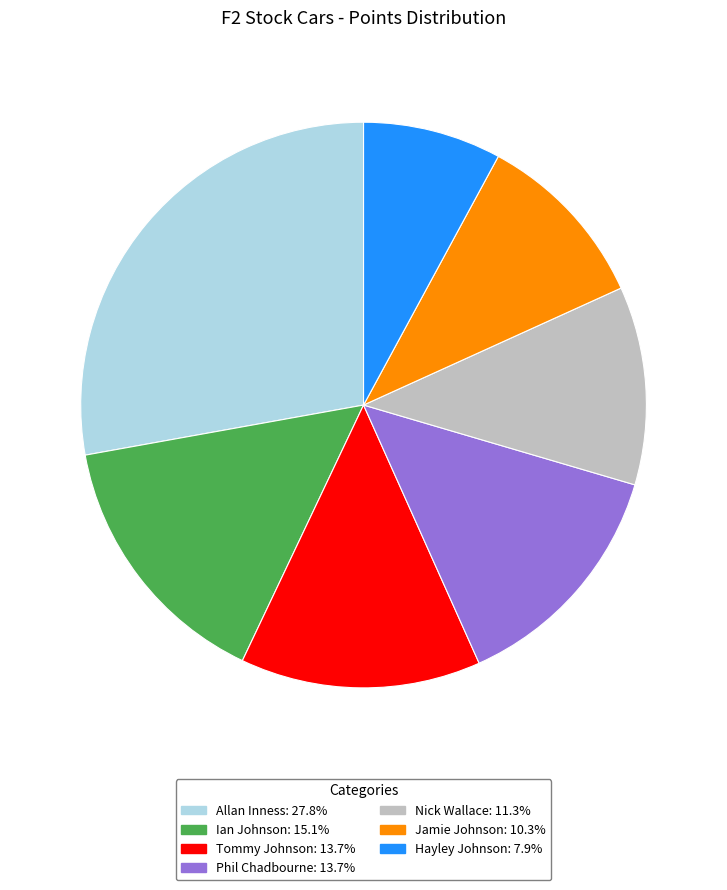

Is there a majority slice in this chart?

No